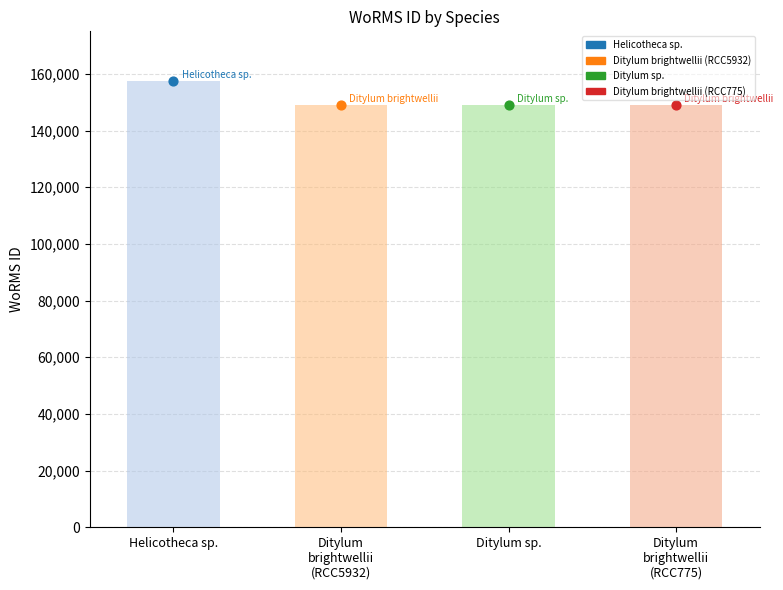

What is the ratio of the value at Helicotheca sp. to the value at Ditylum sp.?

1.1